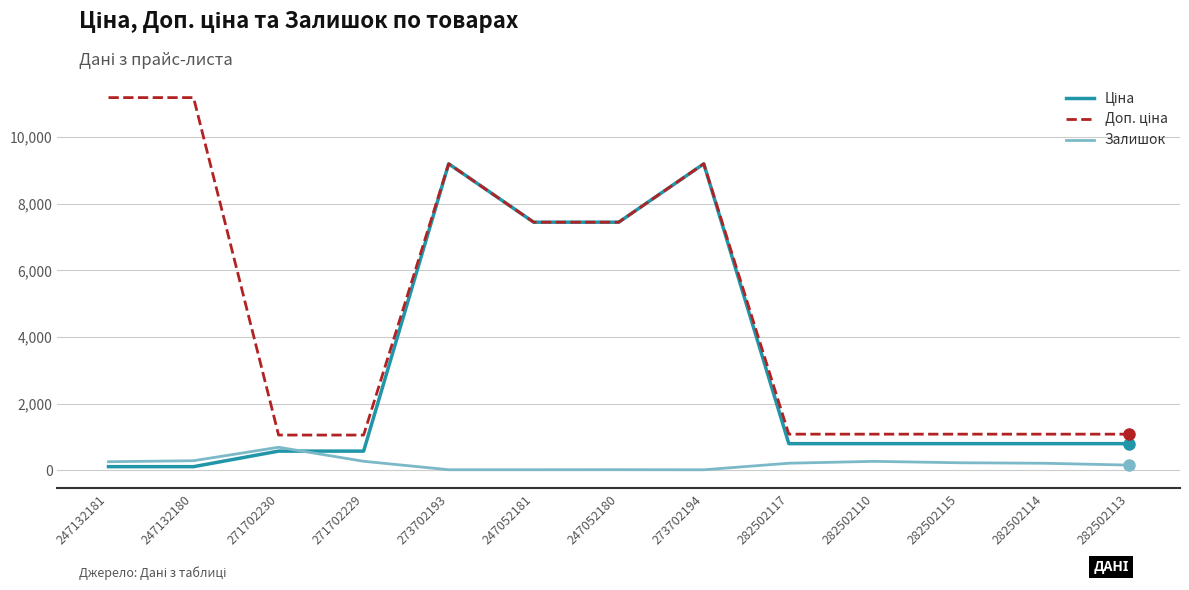

What is the maximum value shown in the chart?

11182.0